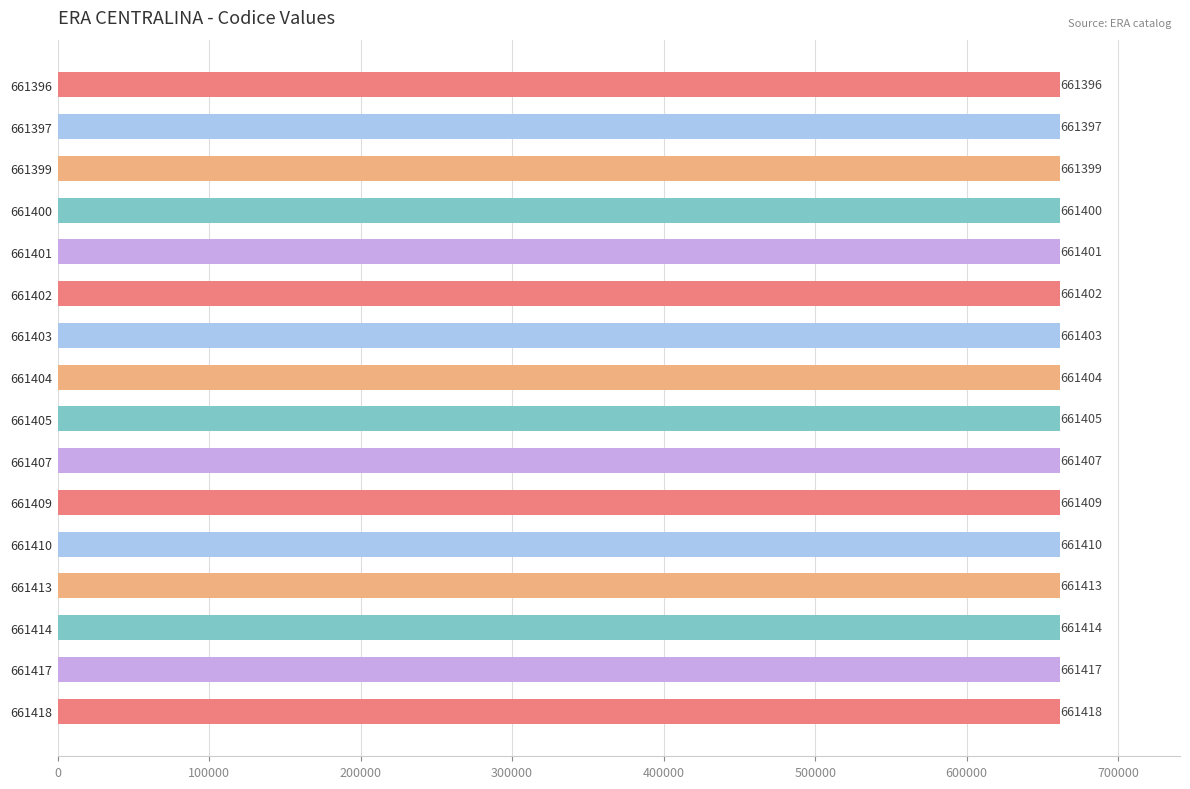

At which label is the value closest to 661407?

661407